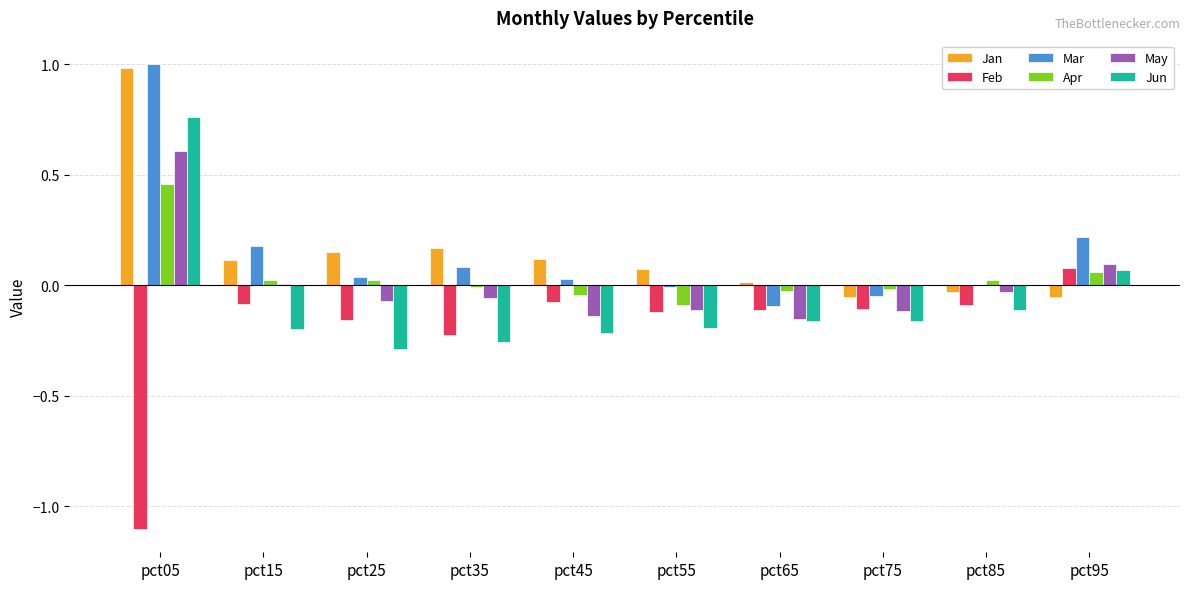

At which category is the sum across all series the highest?

pct05